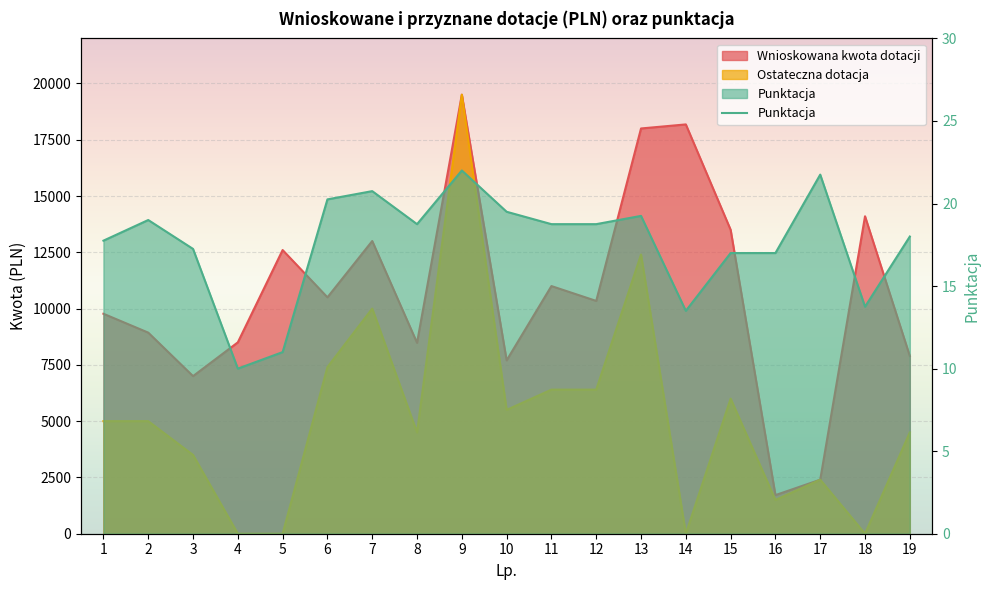

How many lines are shown in the chart?

1